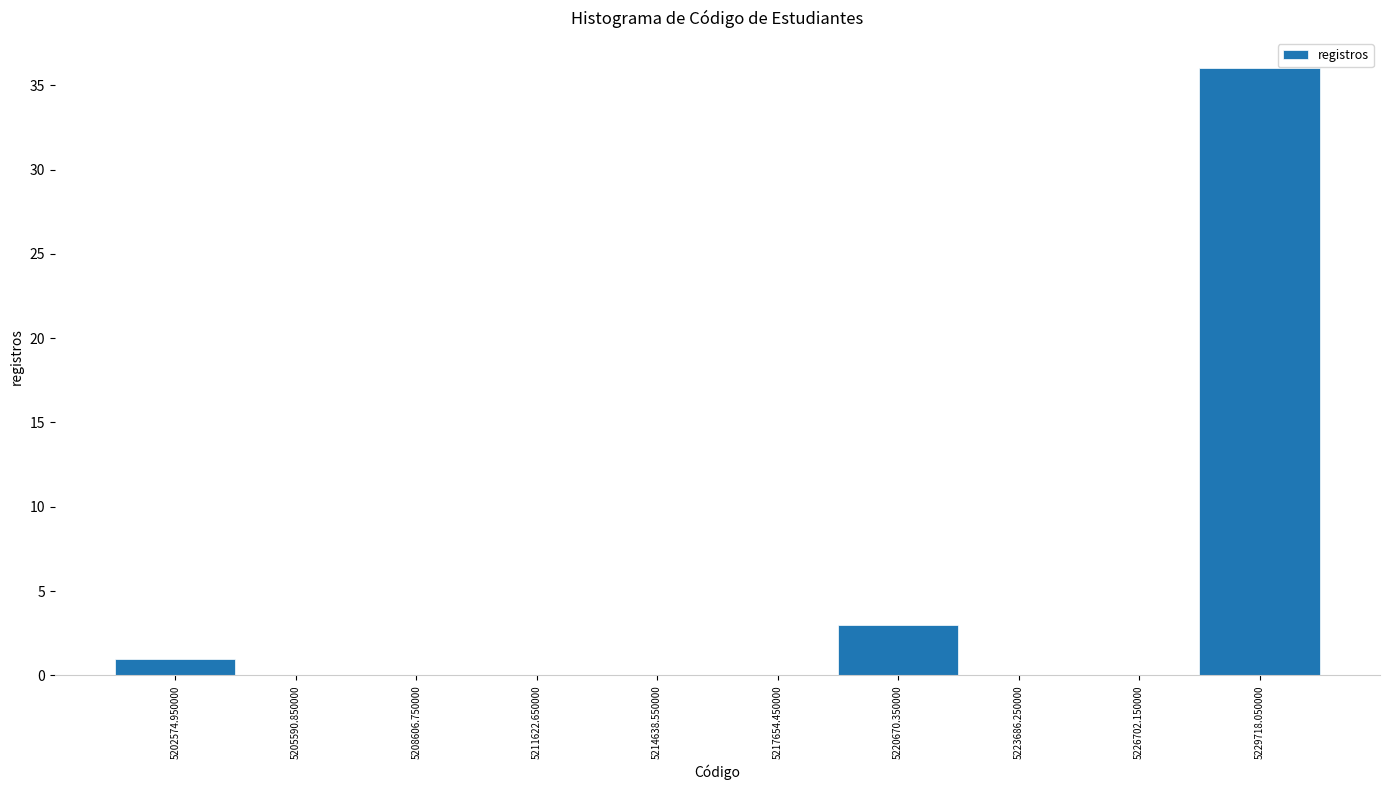

How tall is the bar that spans 5219000 to 5222000 on the x-axis? Neither the bar edges nor the heights are printed on the chart, so give them approximately, as read against the axes.

3